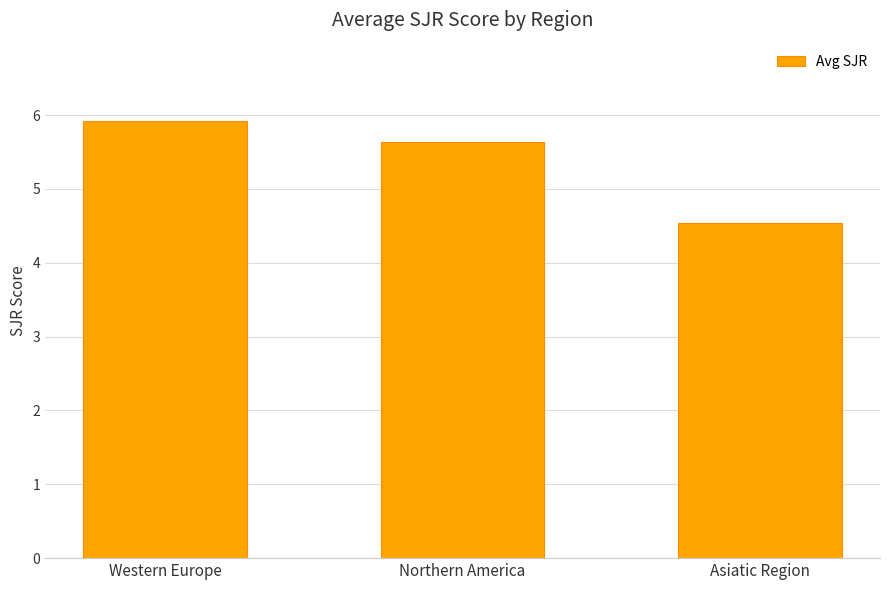

What position from the left is Asiatic Region?

3